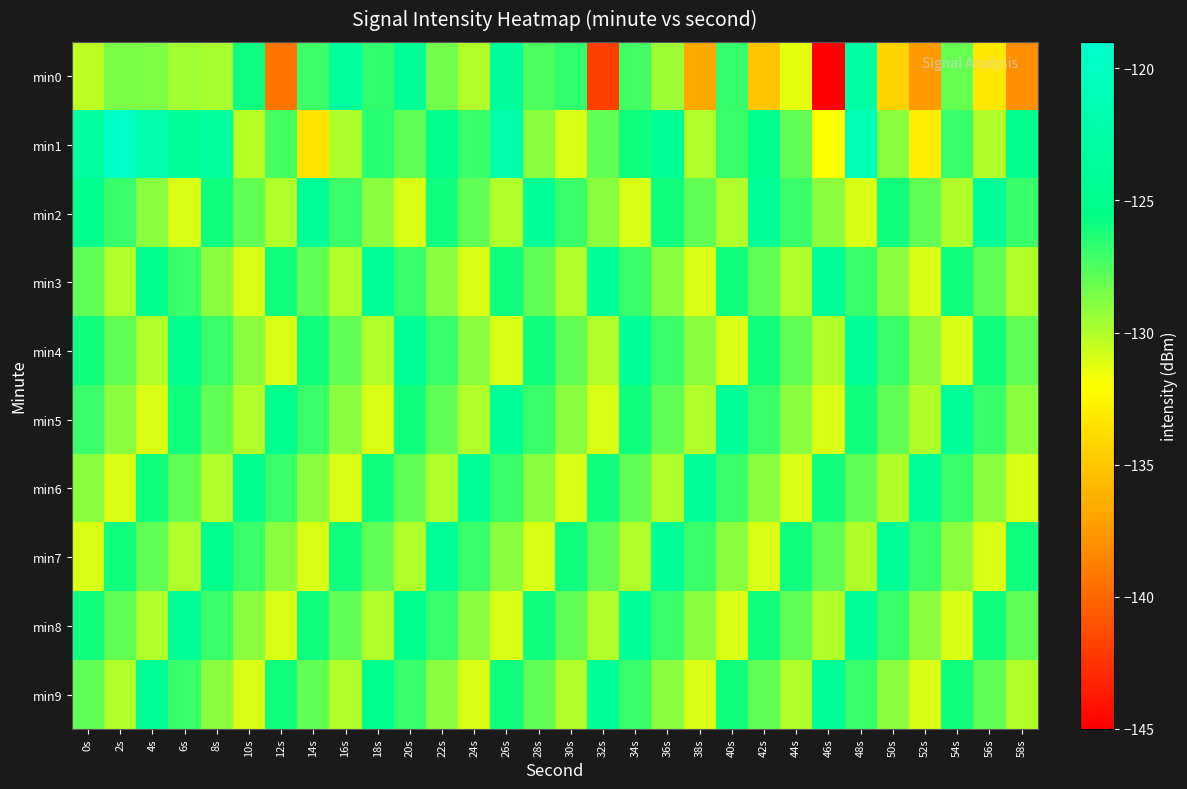

Reading left to right, transcribe all the data shown in this chart.

min0: 0s=-130.3	2s=-128.6	4s=-128.7	6s=-129.6	8s=-129.8	10s=-125.9	12s=-139.4	14s=-127.0	16s=-123.5	18s=-126.8	20s=-124.3	22s=-128.4	24s=-130.1	26s=-123.8	28s=-127.5	30s=-126.7	32s=-141.9	34s=-127.2	36s=-129.6	38s=-136.7	40s=-126.8	42s=-135.2	44s=-131.3	46s=-145.5	48s=-122.8	50s=-134.3	52s=-137.4	54s=-128.1	56s=-133.2	58s=-138.1
min1: 0s=-123.1	2s=-119.5	4s=-121.8	6s=-124.1	8s=-123.5	10s=-130.2	12s=-127.2	14s=-133.5	16s=-129.9	18s=-126.6	20s=-128.0	22s=-125.0	24s=-127.0	26s=-122.0	28s=-129.0	30s=-131.0	32s=-128.0	34s=-126.0	36s=-124.0	38s=-130.0	40s=-127.0	42s=-125.0	44s=-128.0	46s=-132.0	48s=-121.0	50s=-129.0	52s=-133.0	54s=-127.0	56s=-130.0	58s=-125.0
min2: 0s=-125.0	2s=-127.0	4s=-129.0	6s=-131.0	8s=-126.0	10s=-128.0	12s=-130.0	14s=-124.0	16s=-127.0	18s=-129.0	20s=-131.0	22s=-126.0	24s=-128.0	26s=-130.0	28s=-124.0	30s=-127.0	32s=-129.0	34s=-131.0	36s=-126.0	38s=-128.0	40s=-130.0	42s=-124.0	44s=-127.0	46s=-129.0	48s=-131.0	50s=-126.0	52s=-128.0	54s=-130.0	56s=-124.0	58s=-127.0
min3: 0s=-128.0	2s=-130.0	4s=-125.0	6s=-127.0	8s=-129.0	10s=-131.0	12s=-126.0	14s=-128.0	16s=-130.0	18s=-124.0	20s=-127.0	22s=-129.0	24s=-131.0	26s=-126.0	28s=-128.0	30s=-130.0	32s=-124.0	34s=-127.0	36s=-129.0	38s=-131.0	40s=-126.0	42s=-128.0	44s=-130.0	46s=-124.0	48s=-127.0	50s=-129.0	52s=-131.0	54s=-126.0	56s=-128.0	58s=-130.0
min4: 0s=-126.0	2s=-128.0	4s=-130.0	6s=-125.0	8s=-127.0	10s=-129.0	12s=-131.0	14s=-126.0	16s=-128.0	18s=-130.0	20s=-124.0	22s=-127.0	24s=-129.0	26s=-131.0	28s=-126.0	30s=-128.0	32s=-130.0	34s=-124.0	36s=-127.0	38s=-129.0	40s=-131.0	42s=-126.0	44s=-128.0	46s=-130.0	48s=-124.0	50s=-127.0	52s=-129.0	54s=-131.0	56s=-126.0	58s=-128.0
min5: 0s=-127.0	2s=-129.0	4s=-131.0	6s=-126.0	8s=-128.0	10s=-130.0	12s=-125.0	14s=-127.0	16s=-129.0	18s=-131.0	20s=-126.0	22s=-128.0	24s=-130.0	26s=-124.0	28s=-127.0	30s=-129.0	32s=-131.0	34s=-126.0	36s=-128.0	38s=-130.0	40s=-124.0	42s=-127.0	44s=-129.0	46s=-131.0	48s=-126.0	50s=-128.0	52s=-130.0	54s=-124.0	56s=-127.0	58s=-129.0
min6: 0s=-129.0	2s=-131.0	4s=-126.0	6s=-128.0	8s=-130.0	10s=-125.0	12s=-127.0	14s=-129.0	16s=-131.0	18s=-126.0	20s=-128.0	22s=-130.0	24s=-124.0	26s=-127.0	28s=-129.0	30s=-131.0	32s=-126.0	34s=-128.0	36s=-130.0	38s=-124.0	40s=-127.0	42s=-129.0	44s=-131.0	46s=-126.0	48s=-128.0	50s=-130.0	52s=-124.0	54s=-127.0	56s=-129.0	58s=-131.0
min7: 0s=-131.0	2s=-126.0	4s=-128.0	6s=-130.0	8s=-125.0	10s=-127.0	12s=-129.0	14s=-131.0	16s=-126.0	18s=-128.0	20s=-130.0	22s=-124.0	24s=-127.0	26s=-129.0	28s=-131.0	30s=-126.0	32s=-128.0	34s=-130.0	36s=-124.0	38s=-127.0	40s=-129.0	42s=-131.0	44s=-126.0	46s=-128.0	48s=-130.0	50s=-124.0	52s=-127.0	54s=-129.0	56s=-131.0	58s=-126.0
min8: 0s=-126.0	2s=-128.0	4s=-130.0	6s=-124.0	8s=-127.0	10s=-129.0	12s=-131.0	14s=-126.0	16s=-128.0	18s=-130.0	20s=-125.0	22s=-127.0	24s=-129.0	26s=-131.0	28s=-126.0	30s=-128.0	32s=-130.0	34s=-124.0	36s=-127.0	38s=-129.0	40s=-131.0	42s=-126.0	44s=-128.0	46s=-130.0	48s=-124.0	50s=-127.0	52s=-129.0	54s=-131.0	56s=-126.0	58s=-128.0
min9: 0s=-128.0	2s=-130.0	4s=-124.0	6s=-127.0	8s=-129.0	10s=-131.0	12s=-126.0	14s=-128.0	16s=-130.0	18s=-125.0	20s=-127.0	22s=-129.0	24s=-131.0	26s=-126.0	28s=-128.0	30s=-130.0	32s=-124.0	34s=-127.0	36s=-129.0	38s=-131.0	40s=-126.0	42s=-128.0	44s=-130.0	46s=-124.0	48s=-127.0	50s=-129.0	52s=-131.0	54s=-126.0	56s=-128.0	58s=-130.0